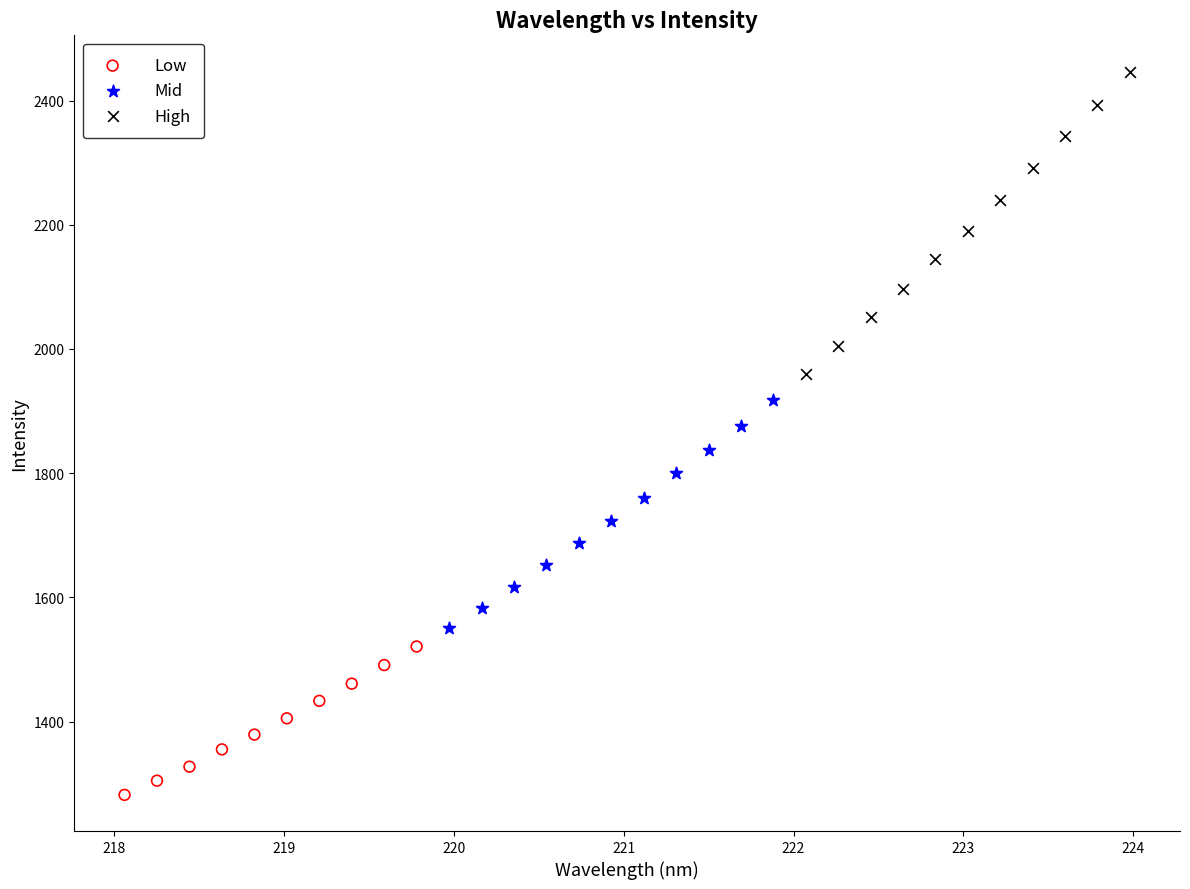

Which series reaches the minimum Y coordinate?

Low